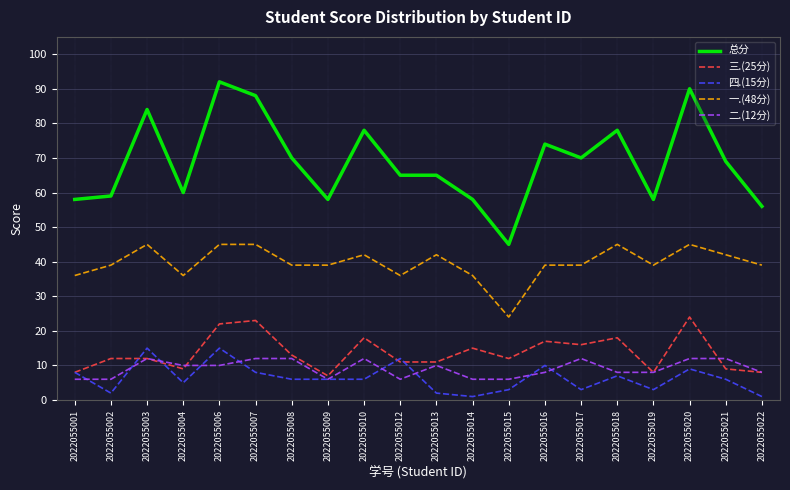

Does the chart display data point markers on the line(s)?

No